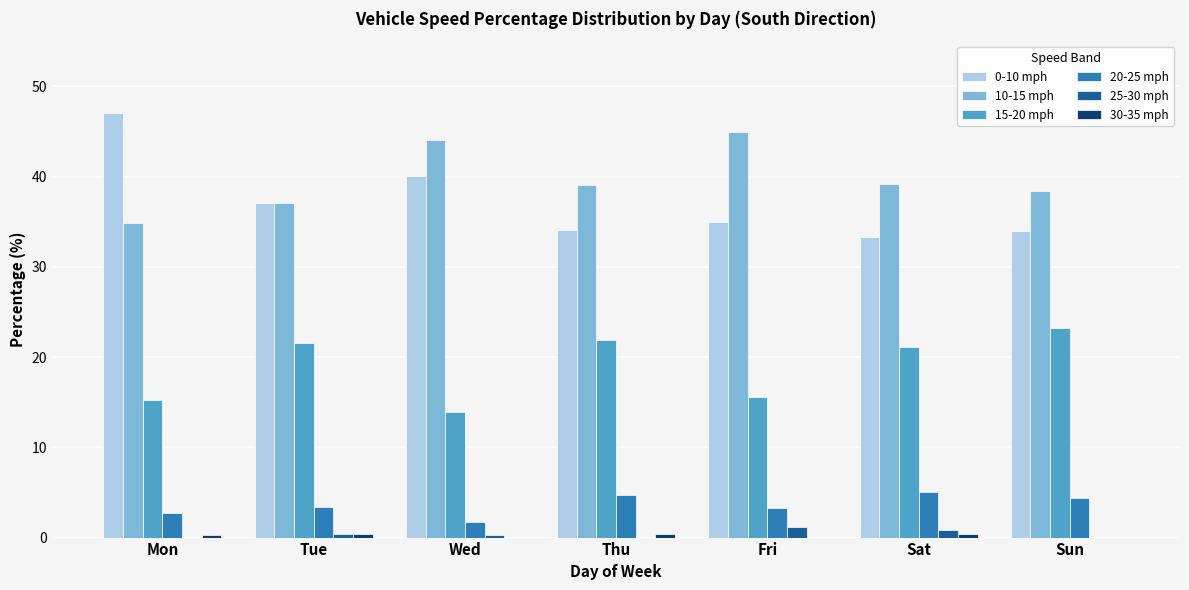

What is the sum of all 20-25 mph values?

25.3